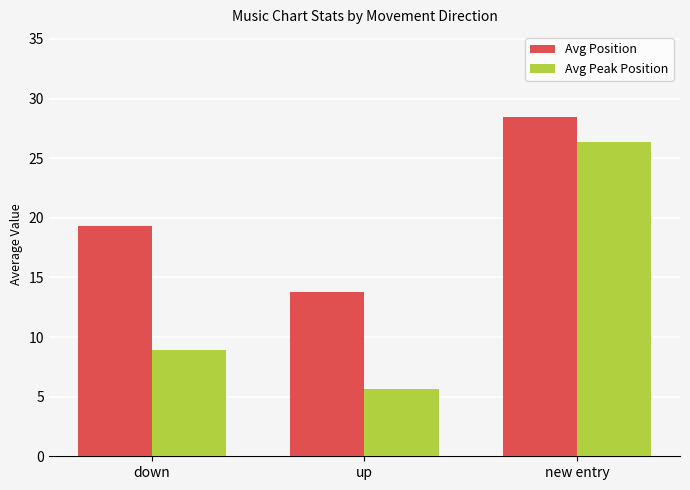

What is the average value of the Avg Peak Position series?

13.6